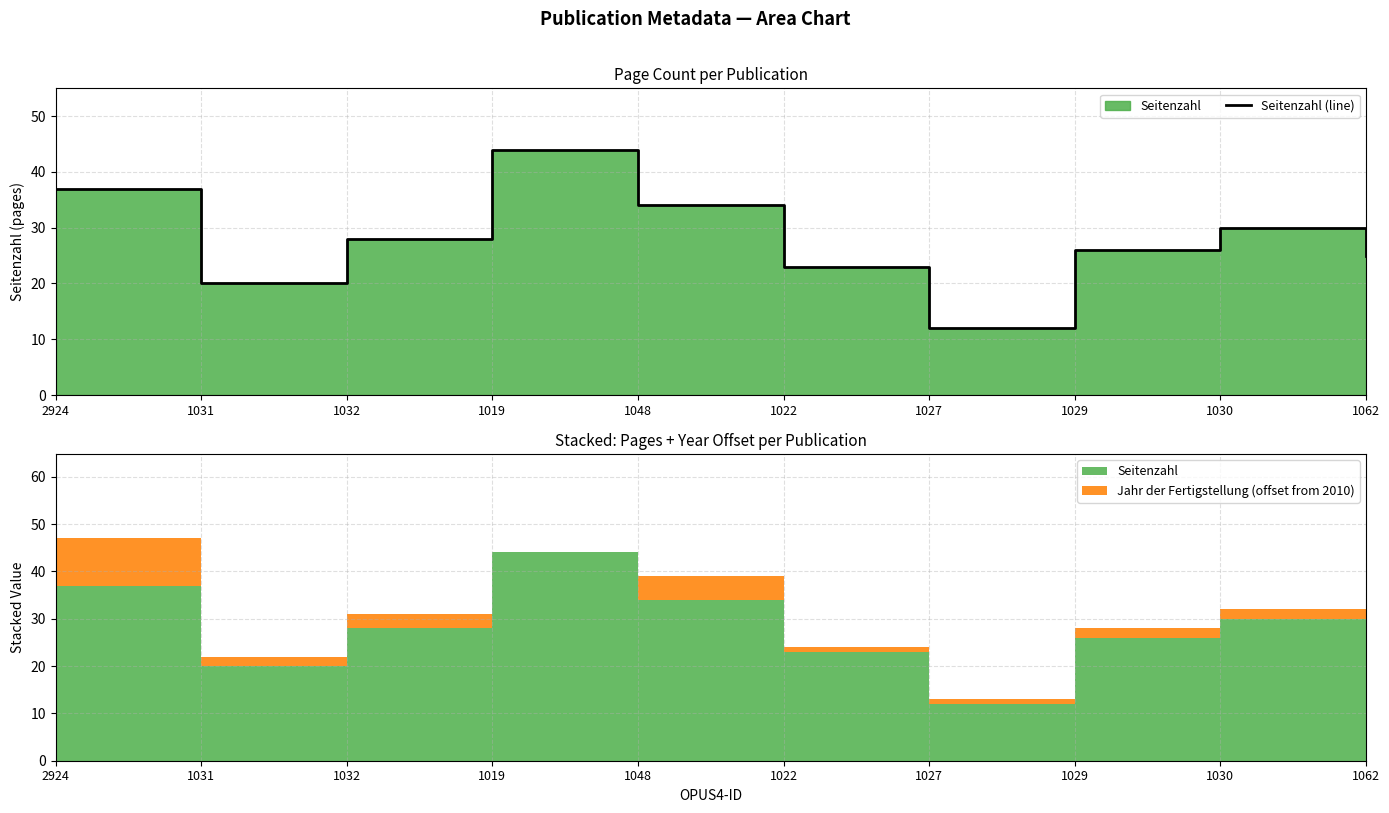

At which category does the data reach its first local valley?

1031